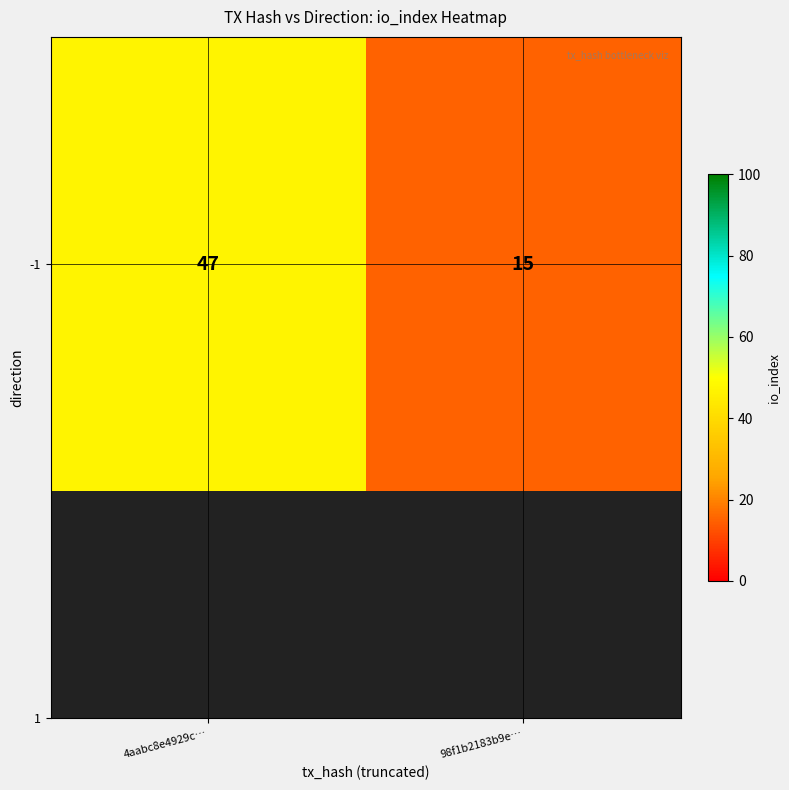

The chart shows a value of 15 at 98f1b2183b9e…. True or false?

True